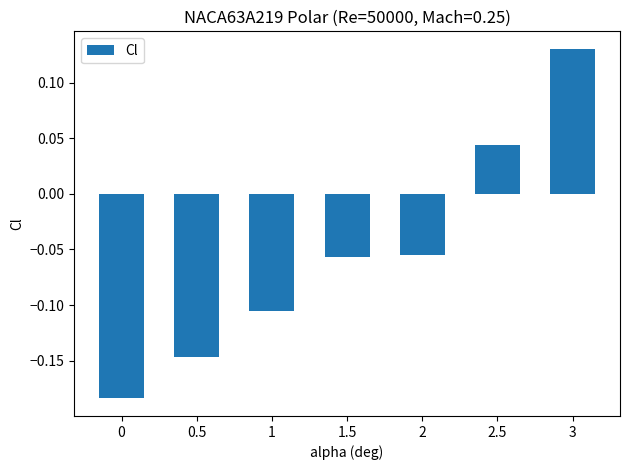

At which label does the data first exceed 0?

2.5